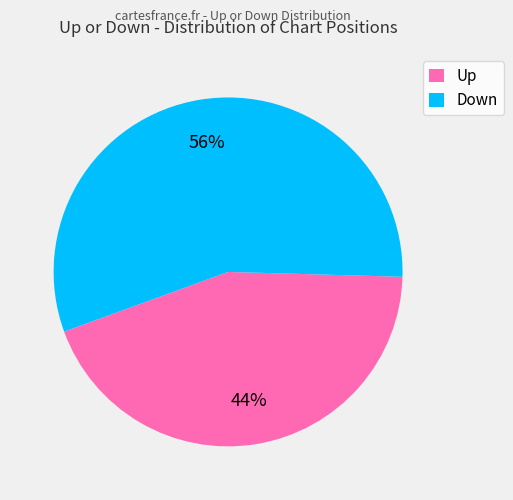

What is the ratio of the value at Up to the value at Down?

0.8